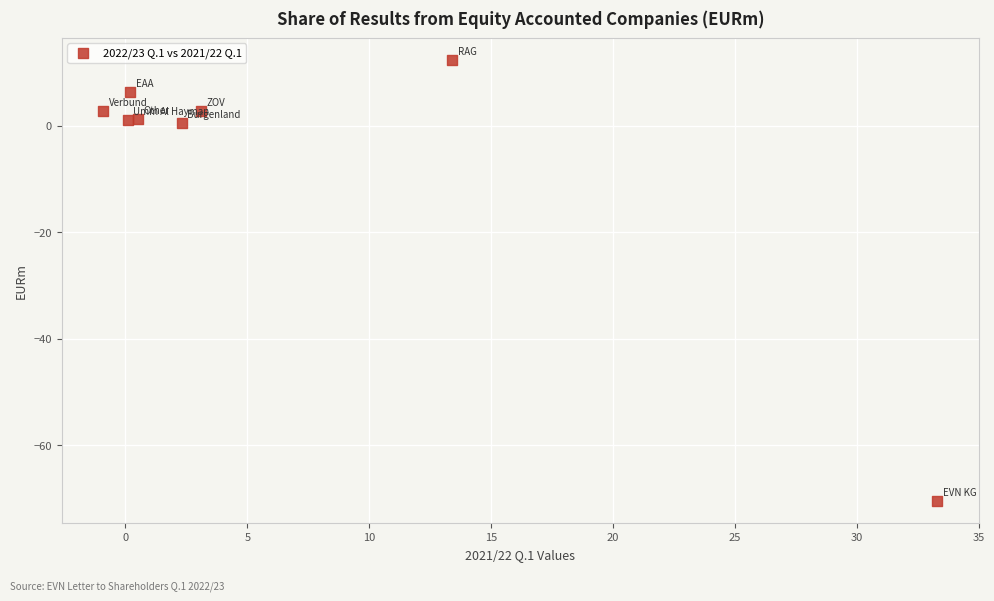

What is the average Y value?

-5.4